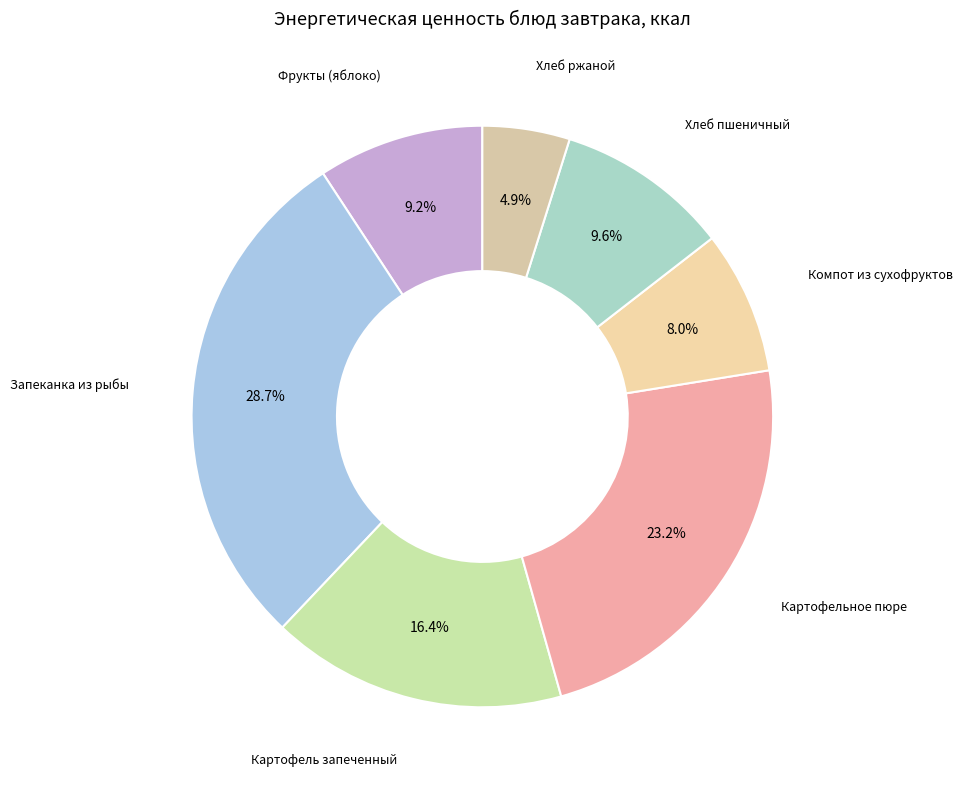

To the nearest percent, what is the average slice percentage?

14%